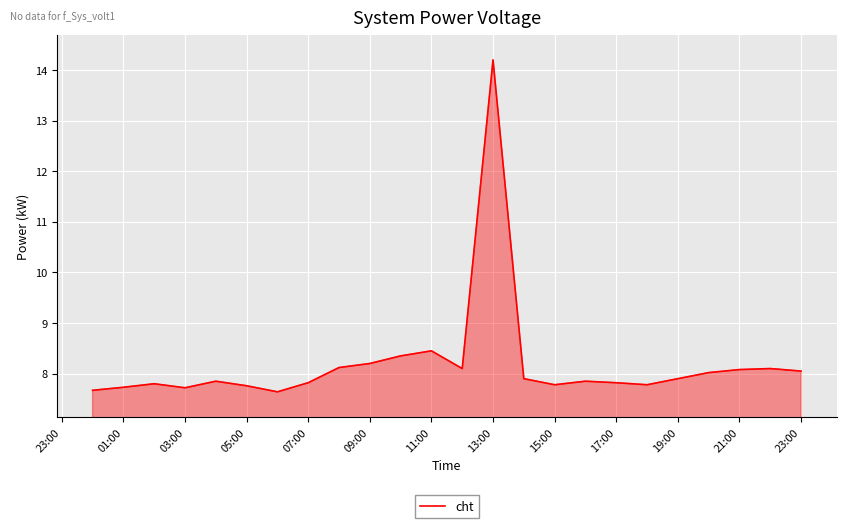

What is the smallest value displayed?

7.6